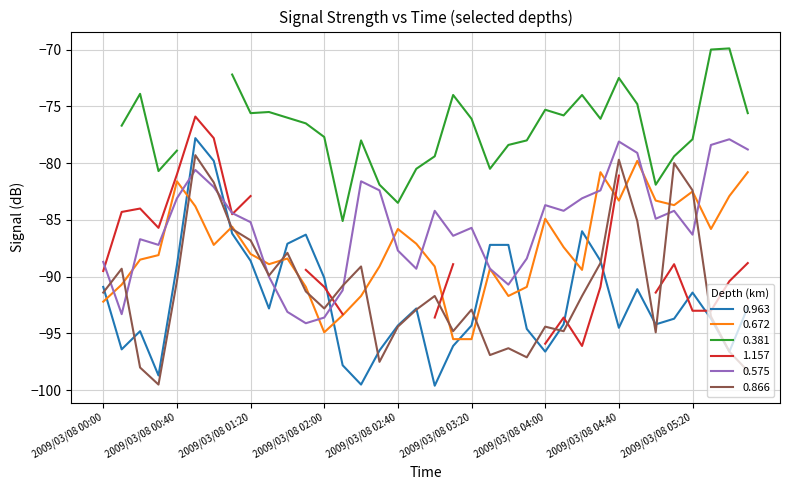

List the labels in order of 0.866 value, largest first.

2009/03/08 00:50, 2009/03/08 04:40, 2009/03/08 05:10, 2009/03/08 01:00, 2009/03/08 05:20, 2009/03/08 04:50, 2009/03/08 01:10, 2009/03/08 01:20, 2009/03/08 01:40, 2009/03/08 04:30, 2009/03/08 02:20, 2009/03/08 00:10, 2009/03/08 01:30, 2009/03/08 00:40, 2009/03/08 02:10, 2009/03/08 01:50, 2009/03/08 00:00, 2009/03/08 03:00, 2009/03/08 04:20, 2009/03/08 02:00, 2009/03/08 02:50, 2009/03/08 03:20, 2009/03/08 05:30, 2009/03/08 02:40, 2009/03/08 04:00, 2009/03/08 03:10, 2009/03/08 04:10, 2009/03/08 05:00, 2009/03/08 03:40, 2009/03/08 05:40, 2009/03/08 03:30, 2009/03/08 03:50, 2009/03/08 02:30, 2009/03/08 00:20, 2009/03/08 05:50, 2009/03/08 00:30